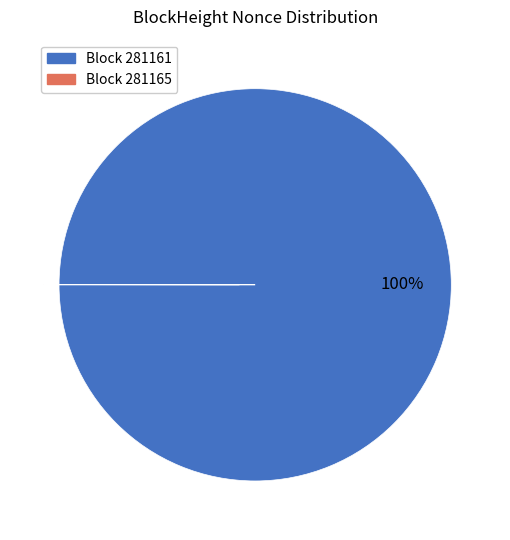

To the nearest percent, what is the difference between the largest and smallest slice percentages?

100%